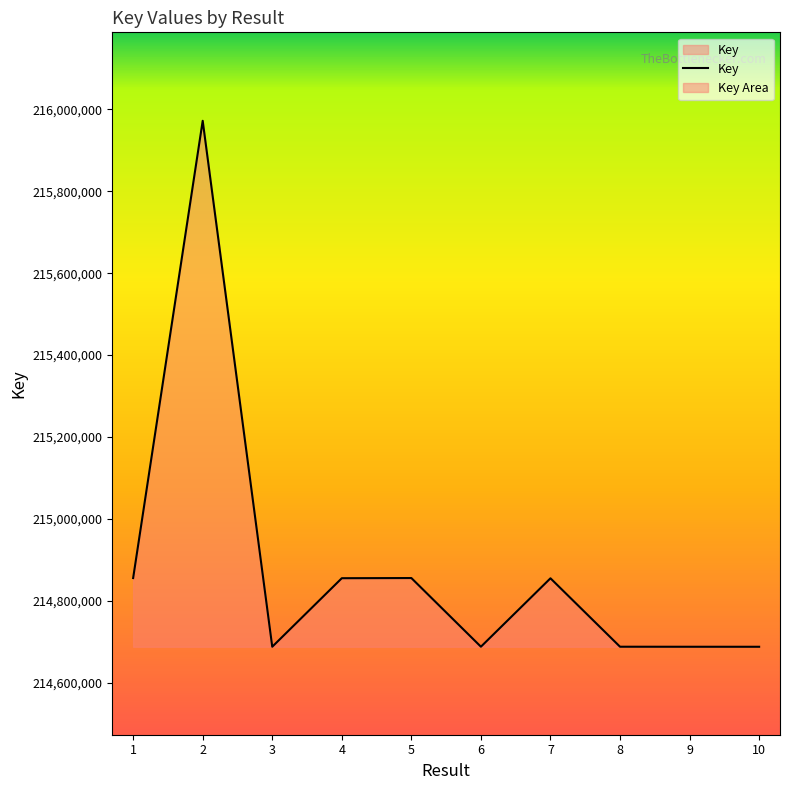

List the labels in order of value, largest first.

2, 5, 1, 4, 7, 6, 8, 3, 9, 10